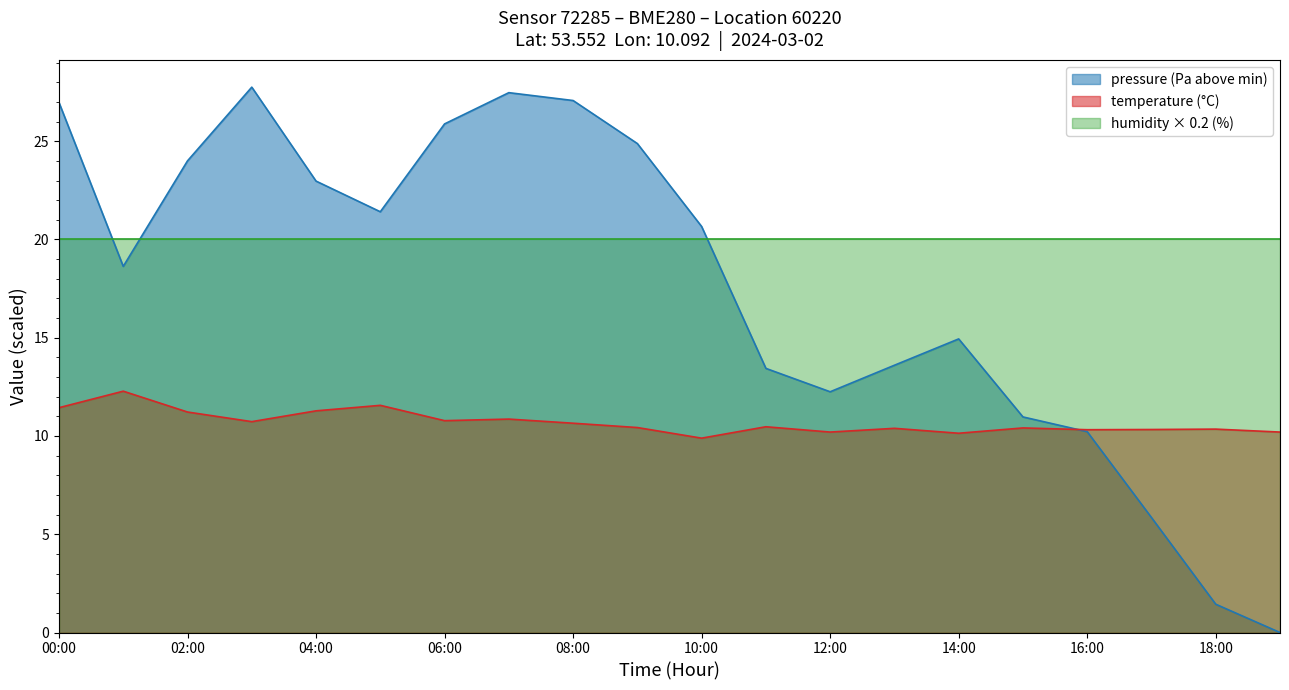

Between 14:00 and 17:00, which series saw the biggest shift?

pressure